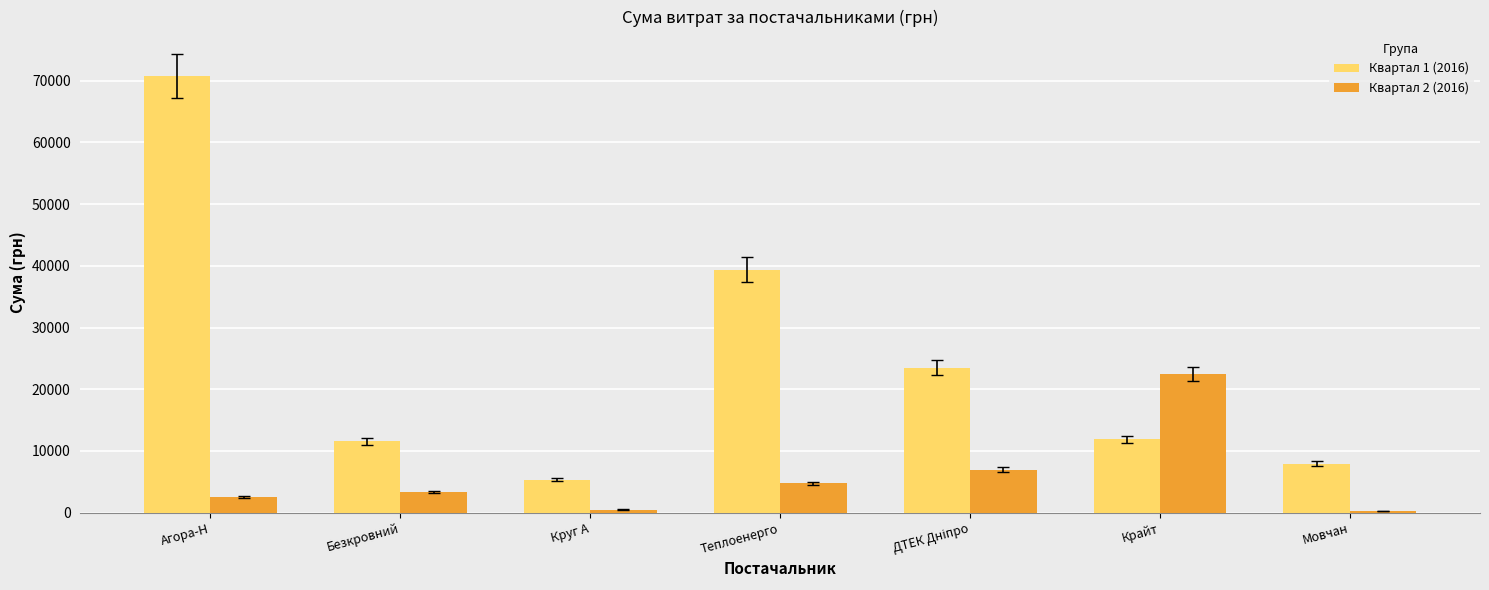

Which series has the widest spread of values?

Квартал 1 (2016)